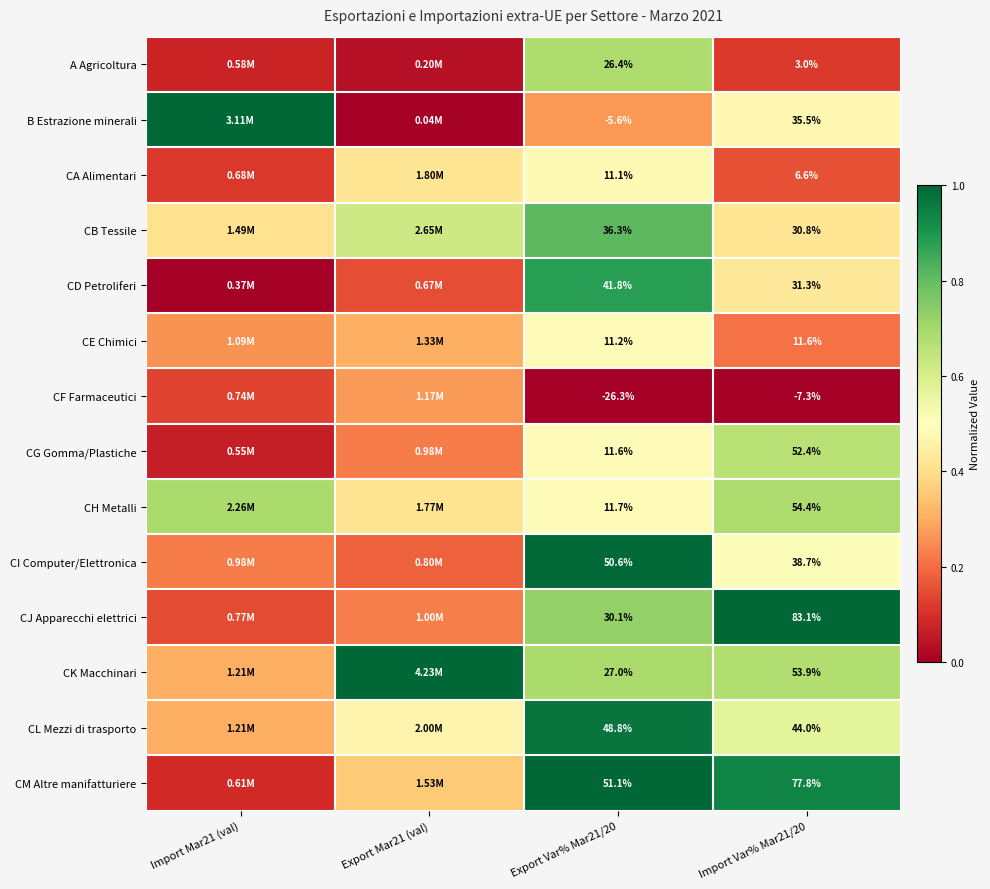

Which has a higher value, Import Var% Mar21/20 or Import Mar21 (val)?

Import Var% Mar21/20